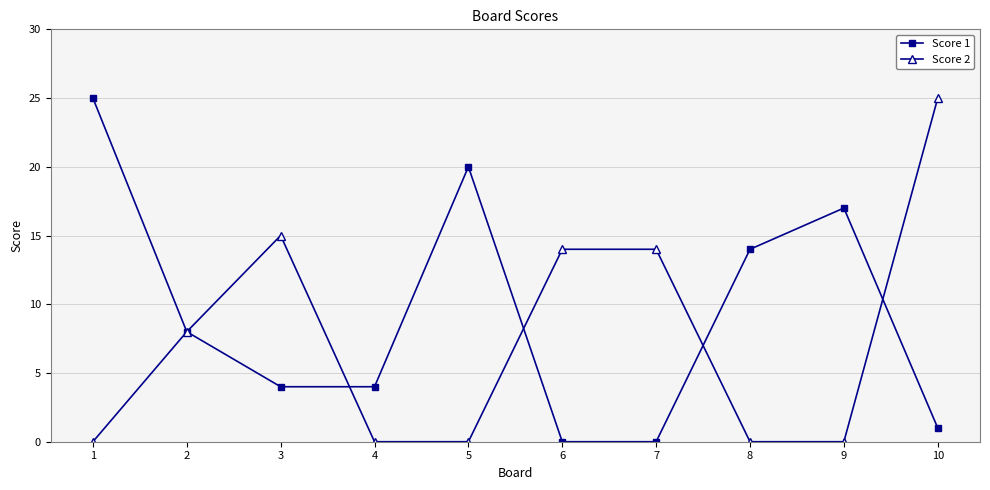

What is the value of the Score 1 point at the 10th from the left?

1